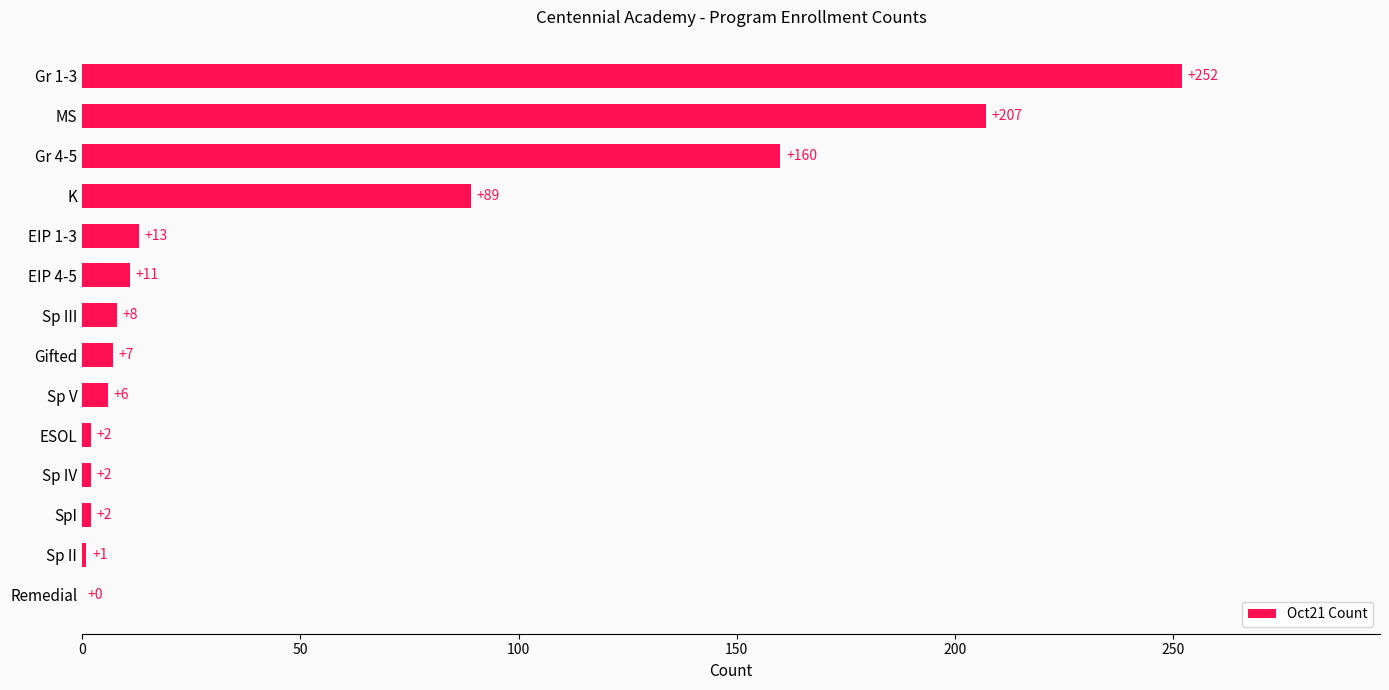

How many values are above zero?

13